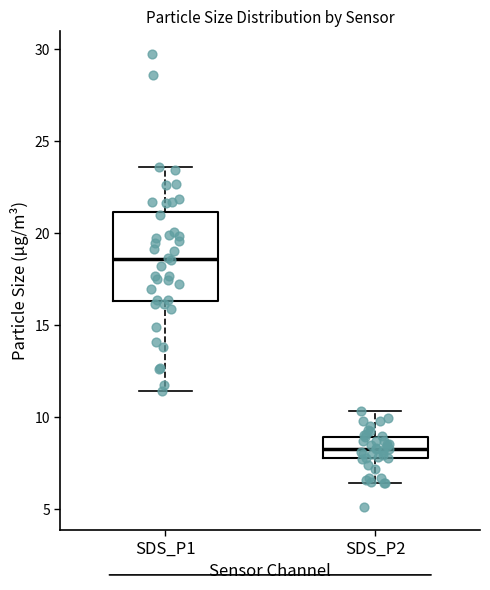

Comparing the boxes themselves (not the whiskers), which one is the tallest?

SDS_P1